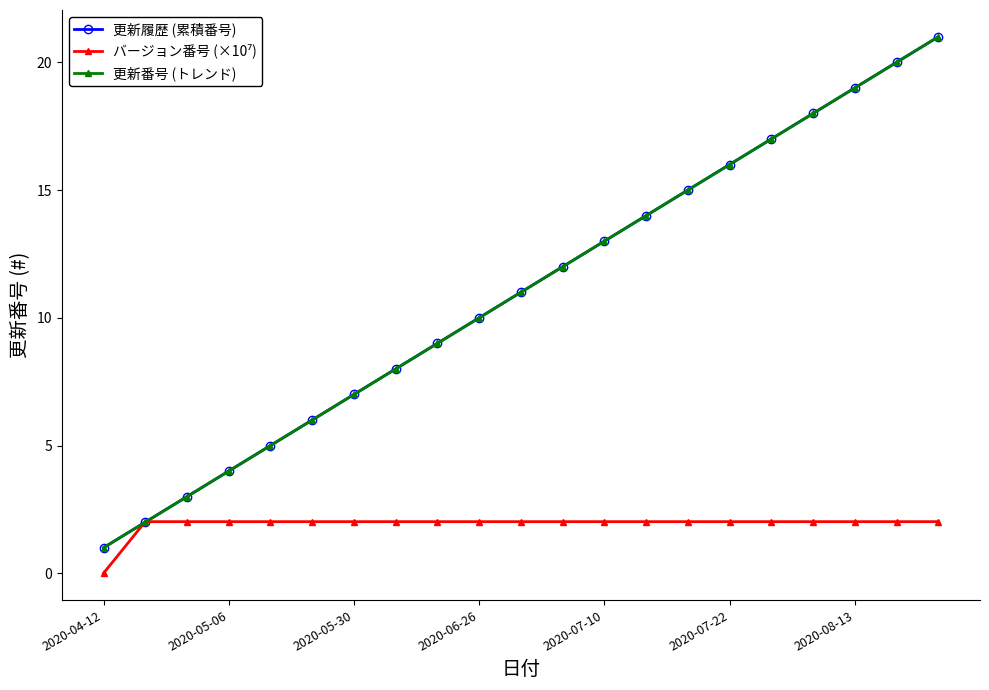

True or false: 更新番号 (トレンド) has more than 2 points higher than both neighbors.

False